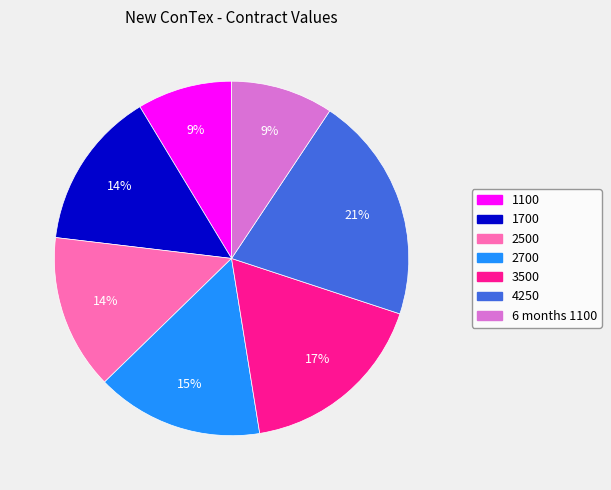

Is it true that 2500 is 2% of the pie?

False